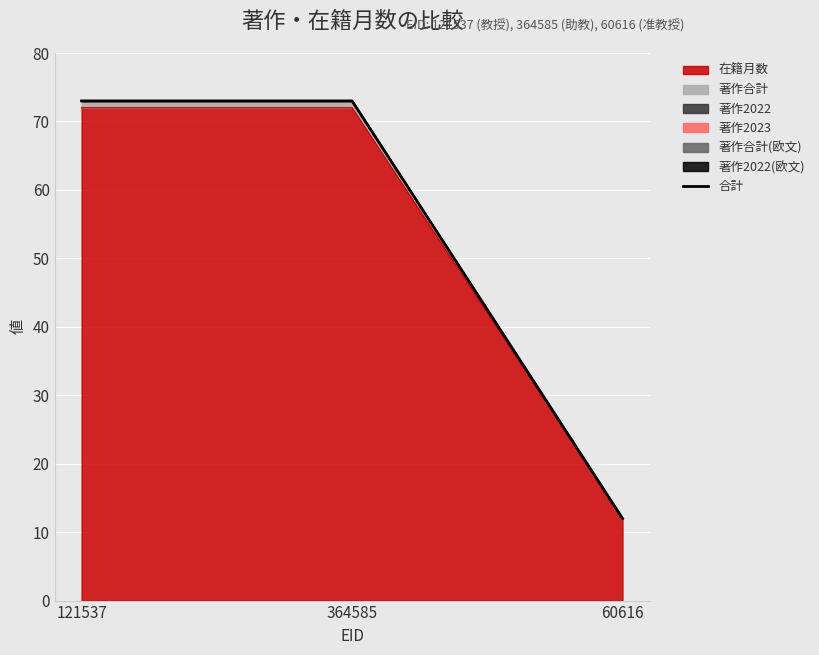

The value at 60616 is 12. True or false?

True